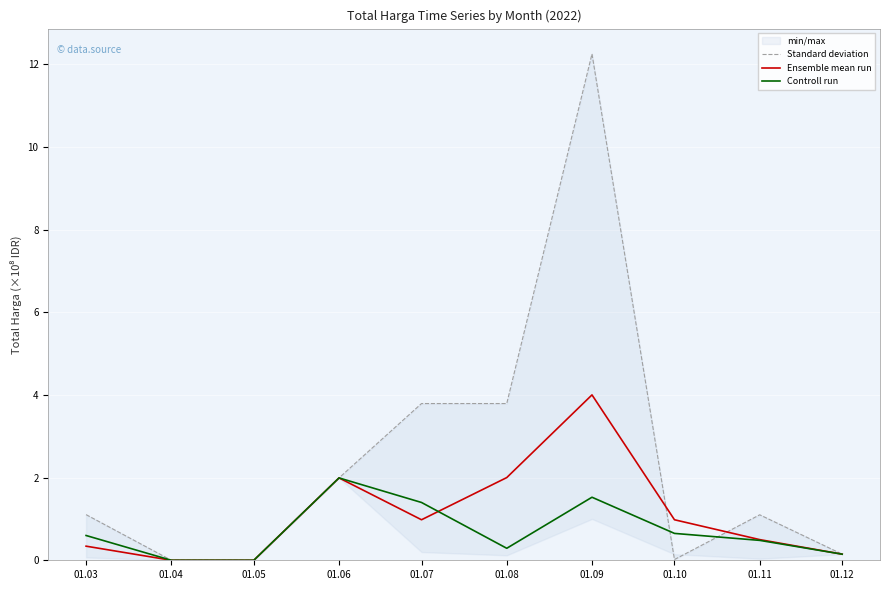

Rank the series at 01.03 from lowest to highest value.

Ensemble mean run, Controll run, Standard deviation